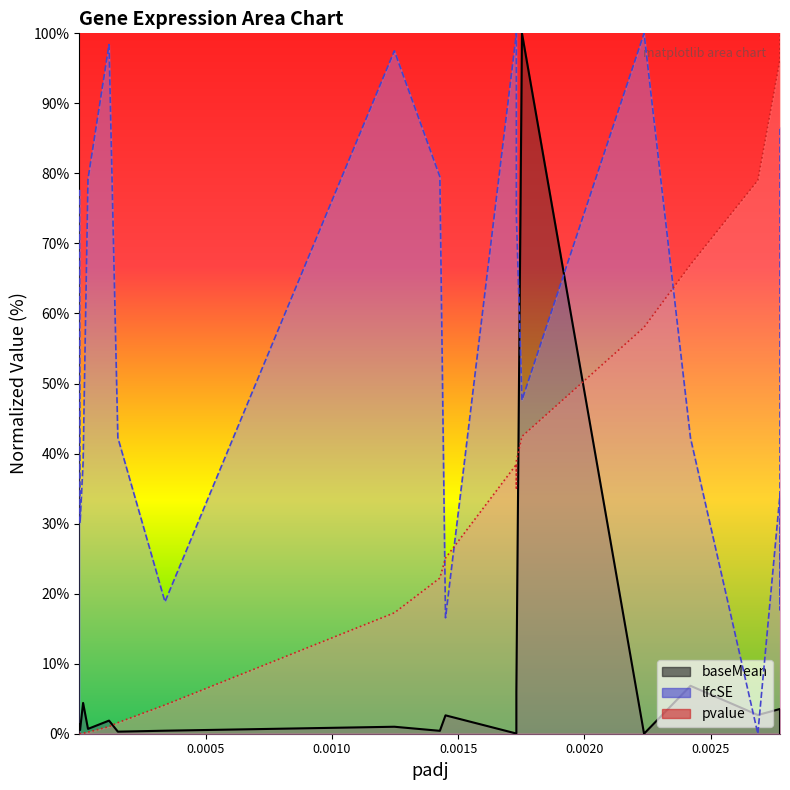

Reading right to left, extract all data points from this chart.

baseMean: 0.0	0.9	3.5	2.7	6.8	0.0	100.0	6.0	0.3	0.0	2.6	0.4	1.0	0.4	0.3	1.9	0.7	4.4	0.5	1.3
lfcSE: 86.5	17.7	34.2	0.0	42.2	100.0	47.6	74.1	91.8	100.0	16.6	79.5	97.5	18.8	42.3	98.4	79.2	38.7	30.1	77.7
pvalue: 95.6	100.0	96.3	79.0	67.0	58.0	42.4	38.9	35.1	38.5	25.1	22.2	17.3	4.1	1.6	1.0	0.2	0.1	0.0	0.0